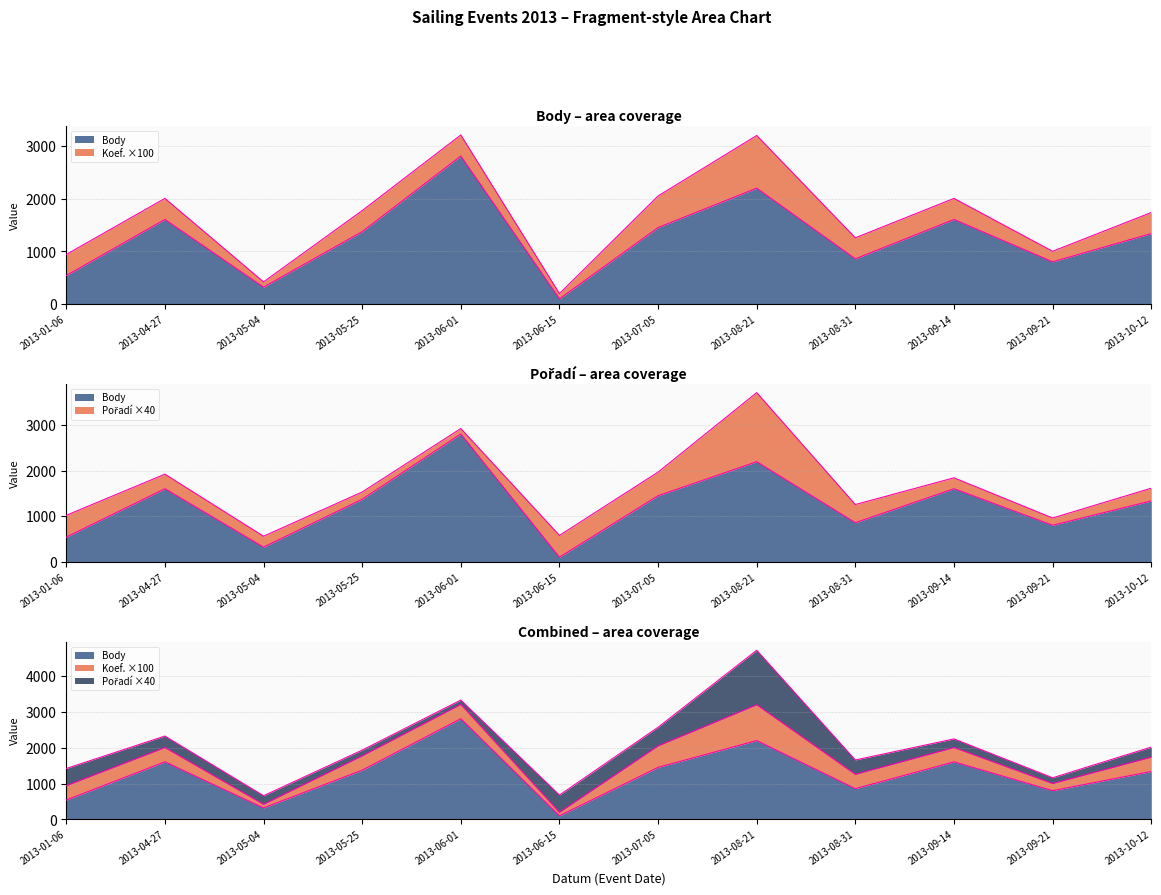

Reading left to right, list all the values displayed in this chart.

Body: 543	1608	323	1376	2812	101	1454	2202	860	1608	804	1340
Koef.: 4	4	1	4	4	1	6	10	4	4	2	4
Pořadí: 12	8	6	4	3	12	13	38	10	6	4	7